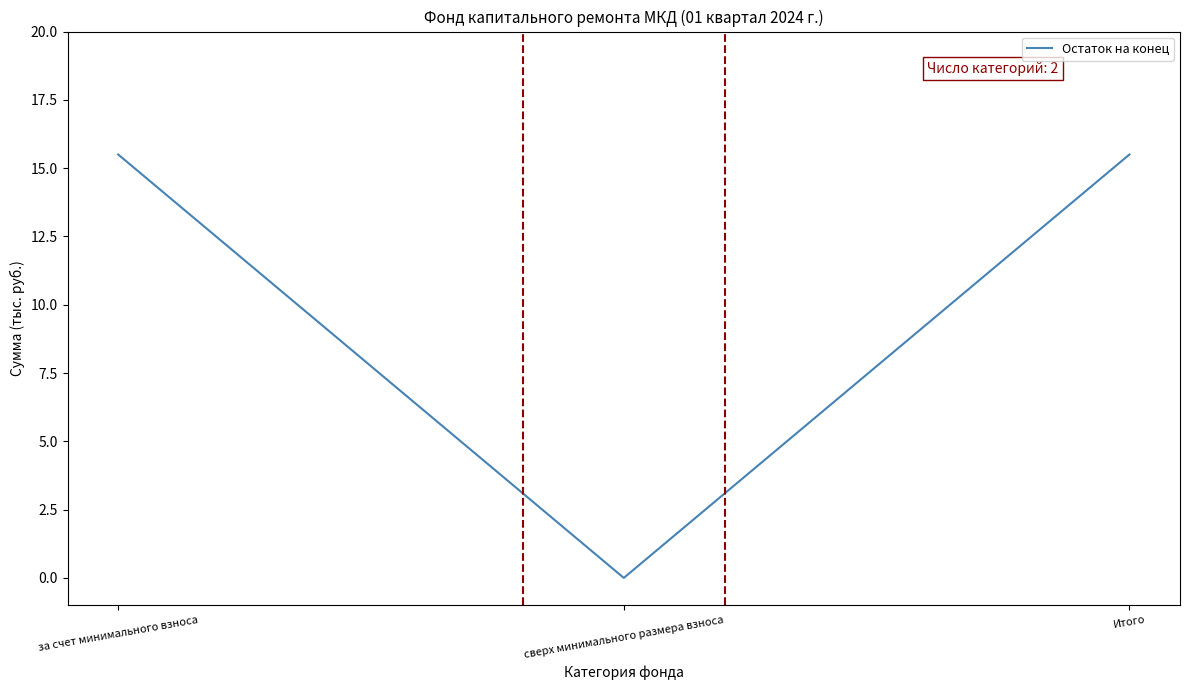

True or false: the data shows 26.3 at за счет минимального взноса.

False